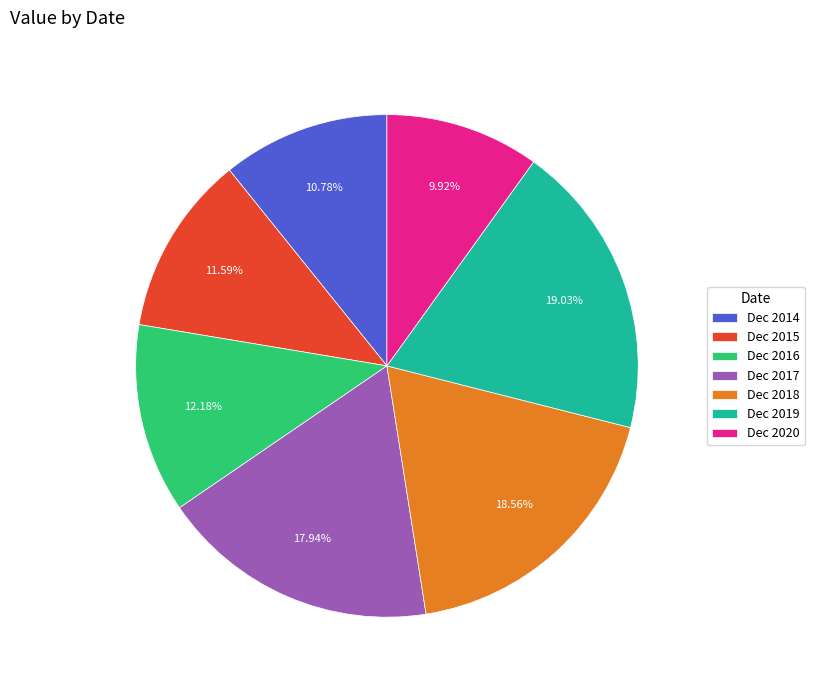

To the nearest percent, what is the difference between the largest and smallest slice percentages?

9%